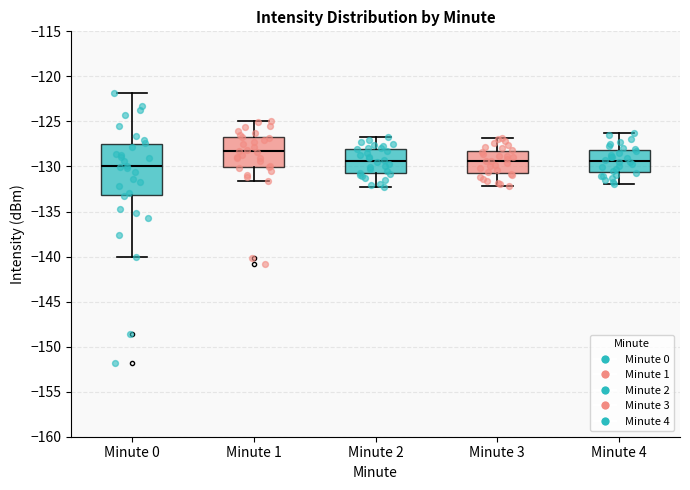

Reading left to right, read every box against the y-axis: the position of its median line, the range the box covers, and the ends of its whiskers. The values are not printed on the chart, so give them approximately, as read against the axis.

Minute 0: median -130.0, box -133.0 to -127.5, whiskers -140.0 to -122.0
Minute 1: median -128.5, box -130.0 to -127.0, whiskers -131.5 to -125.0
Minute 2: median -129.5, box -131.0 to -128.0, whiskers -132.5 to -126.5
Minute 3: median -129.5, box -130.5 to -128.0, whiskers -132.0 to -127.0
Minute 4: median -129.5, box -130.5 to -128.0, whiskers -132.0 to -126.5